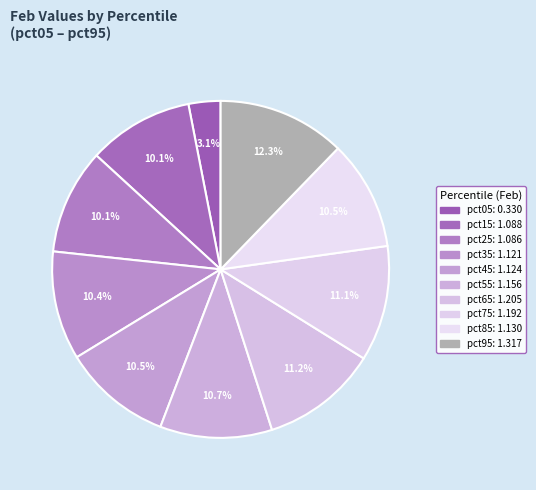

How many segments does this pie chart have?

10